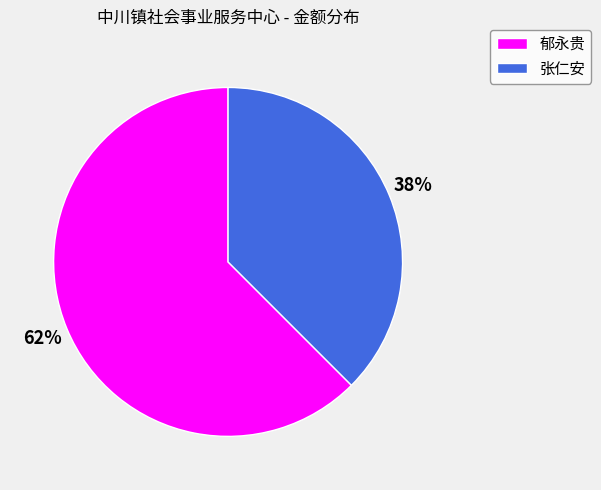

Between 郁永贵 and 张仁安, which is larger?

郁永贵